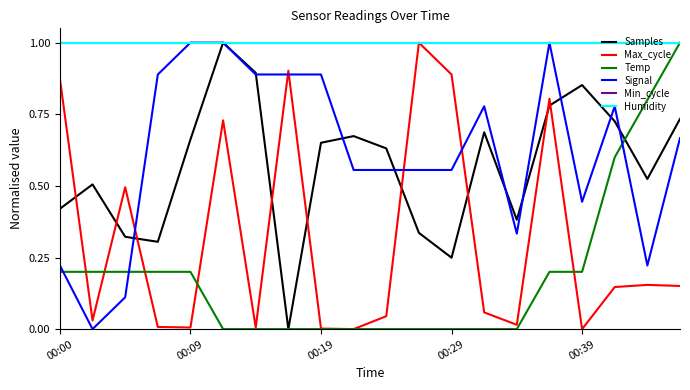

Does the chart have visible grid lines?

No